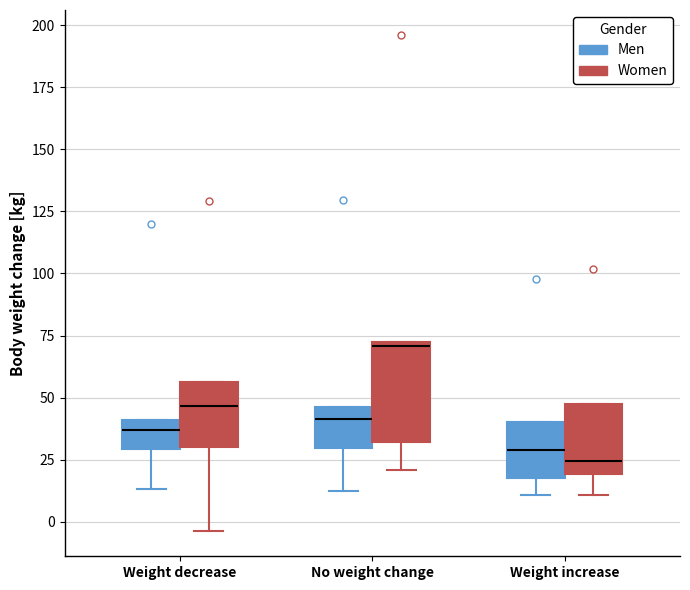

Which box has the highest median line?

No weight change (Women)